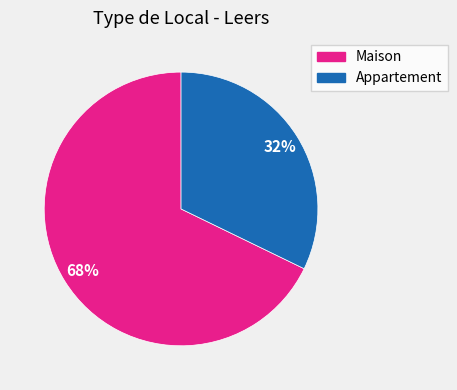

Is it true that Maison is 68% of the pie?

True